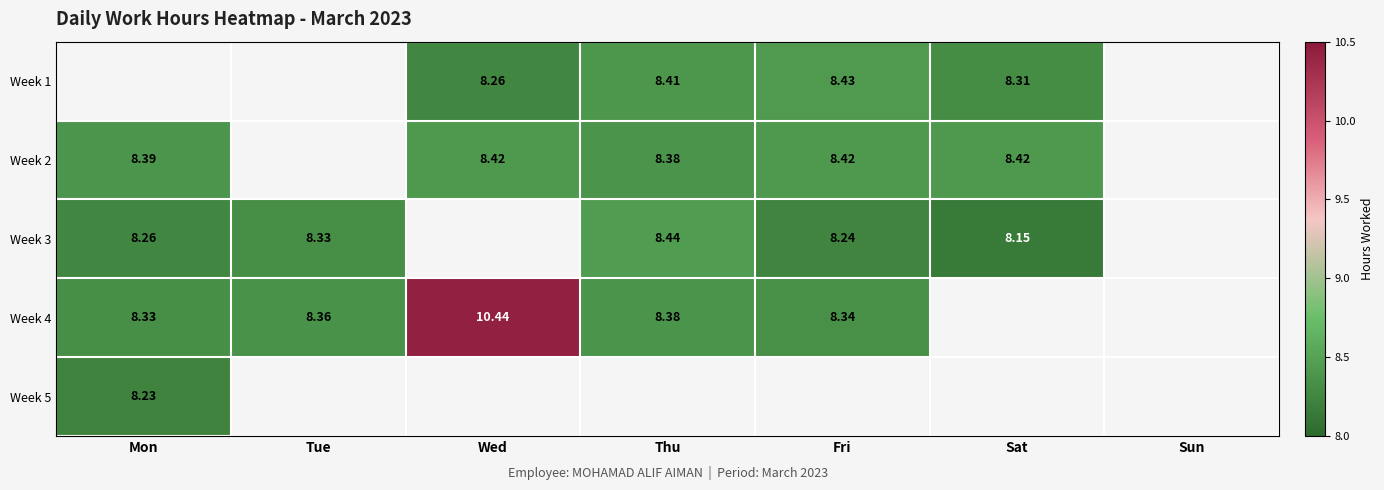

Which category has the highest value across all series?

Wed